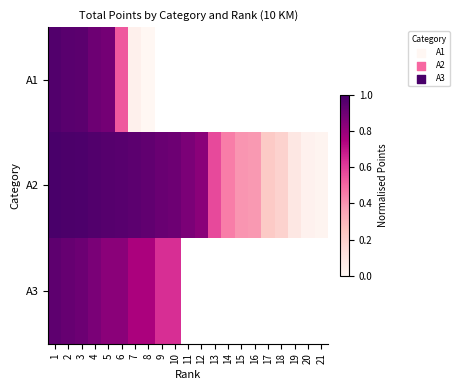

How many data points does each series have?

21